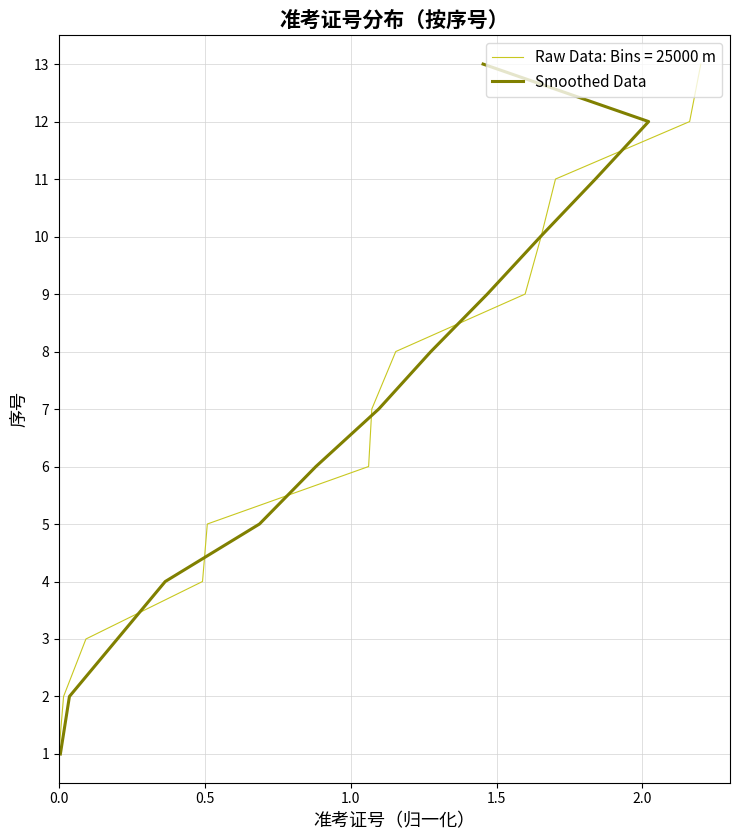

How many data points does each series have?

13